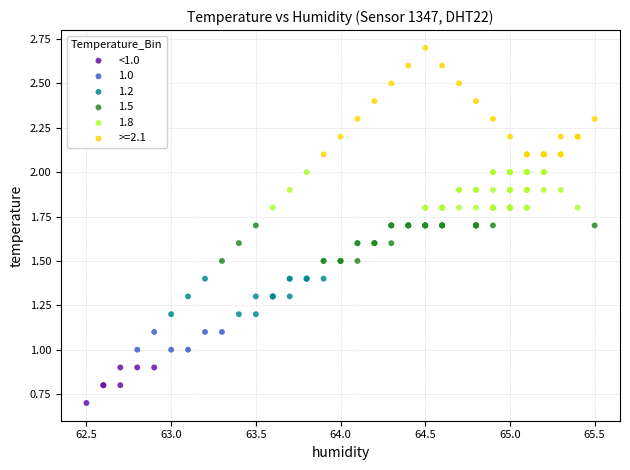

Which series reaches the minimum Y coordinate?

<1.0